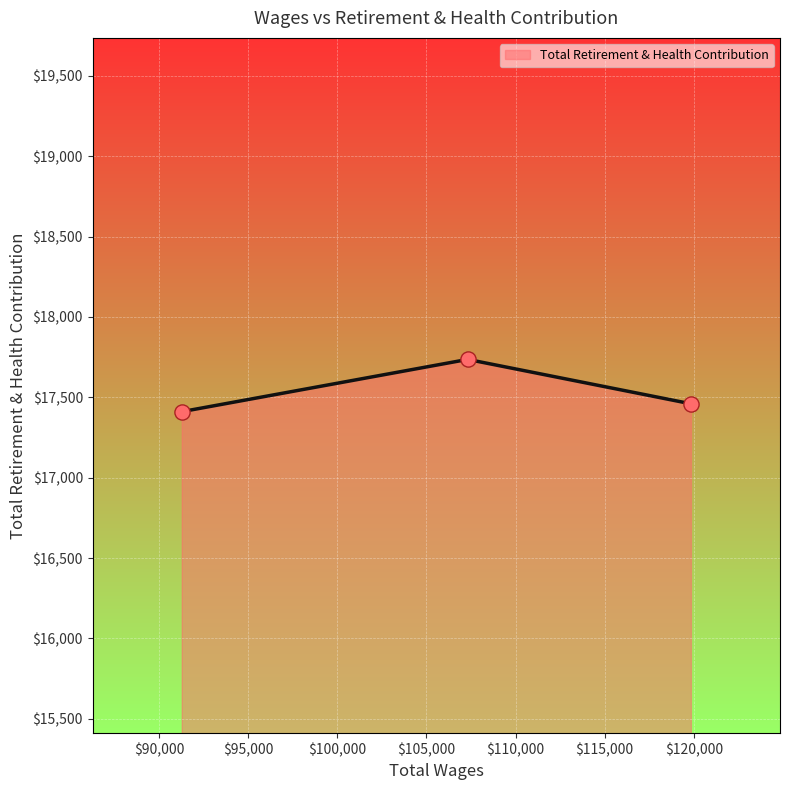

What is the minimum value shown in the chart?

17411